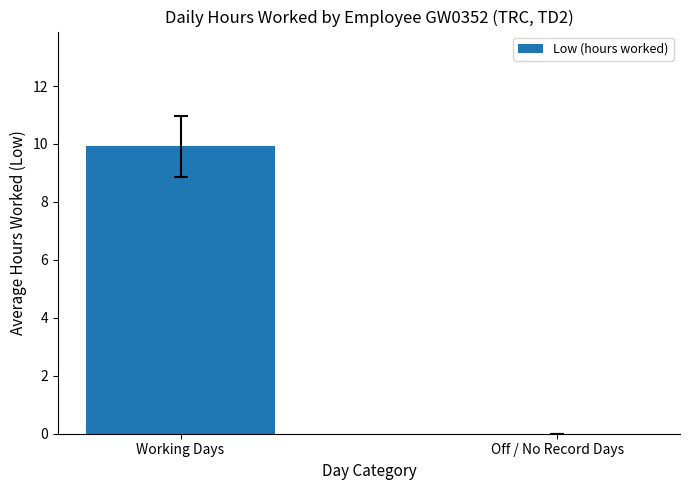

Are the bars grouped side by side (vs. stacked)?

No